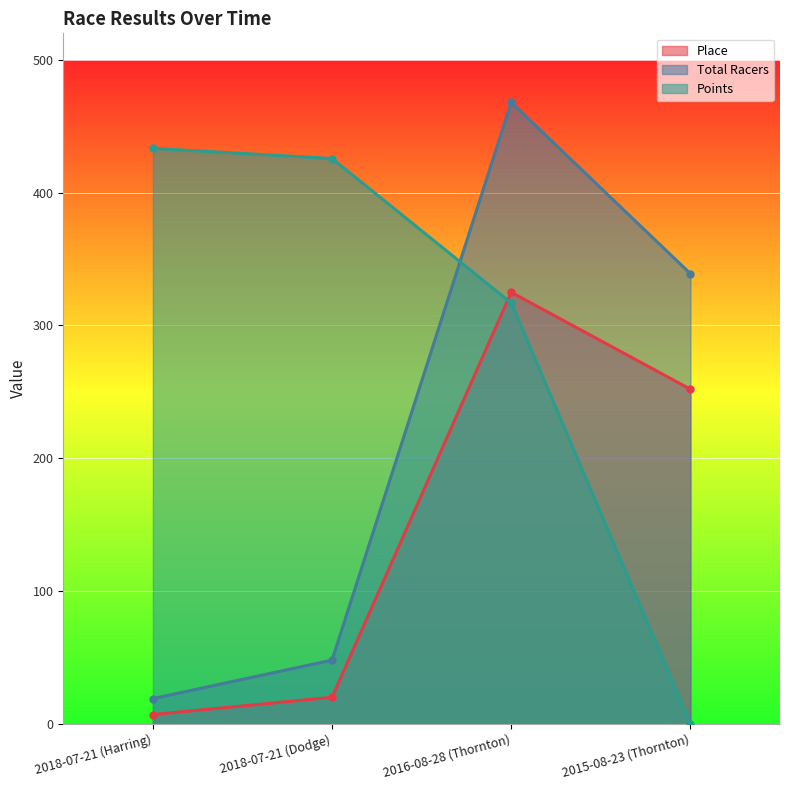

Which series has the largest range (max minus min)?

Total Racers